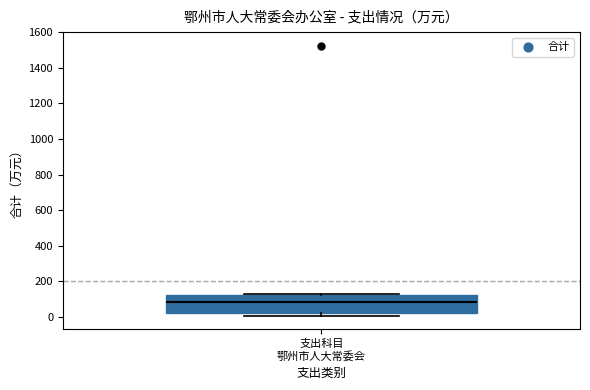

Where is the lower edge of the box for 支出科目 鄂州市人大常委会 on the y-axis? The values are not printed on the chart, so give them approximately, as read against the axis.

20